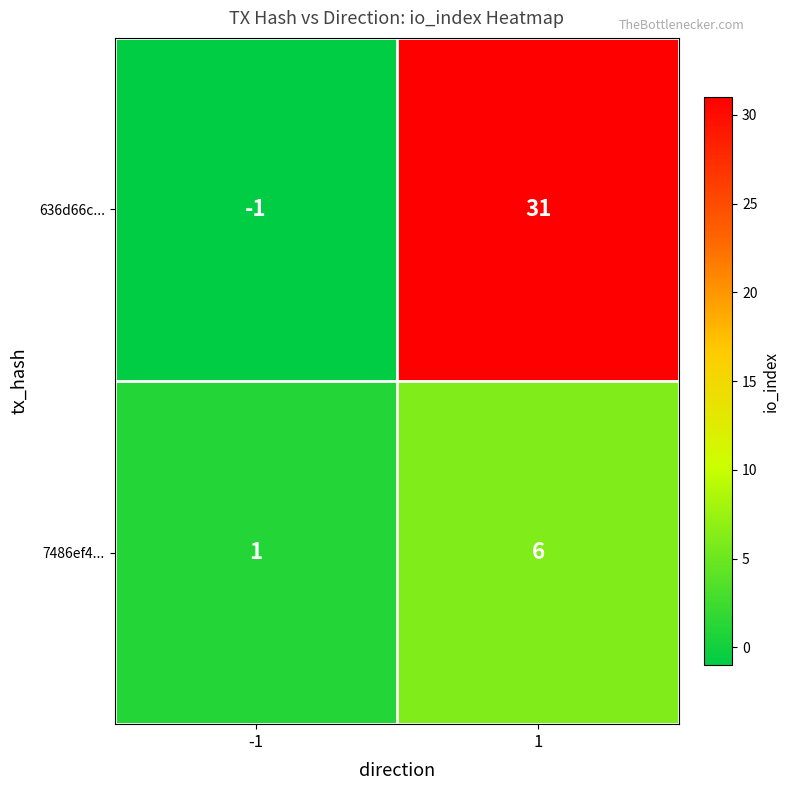

Read the 7486ef4... value at 1.

6